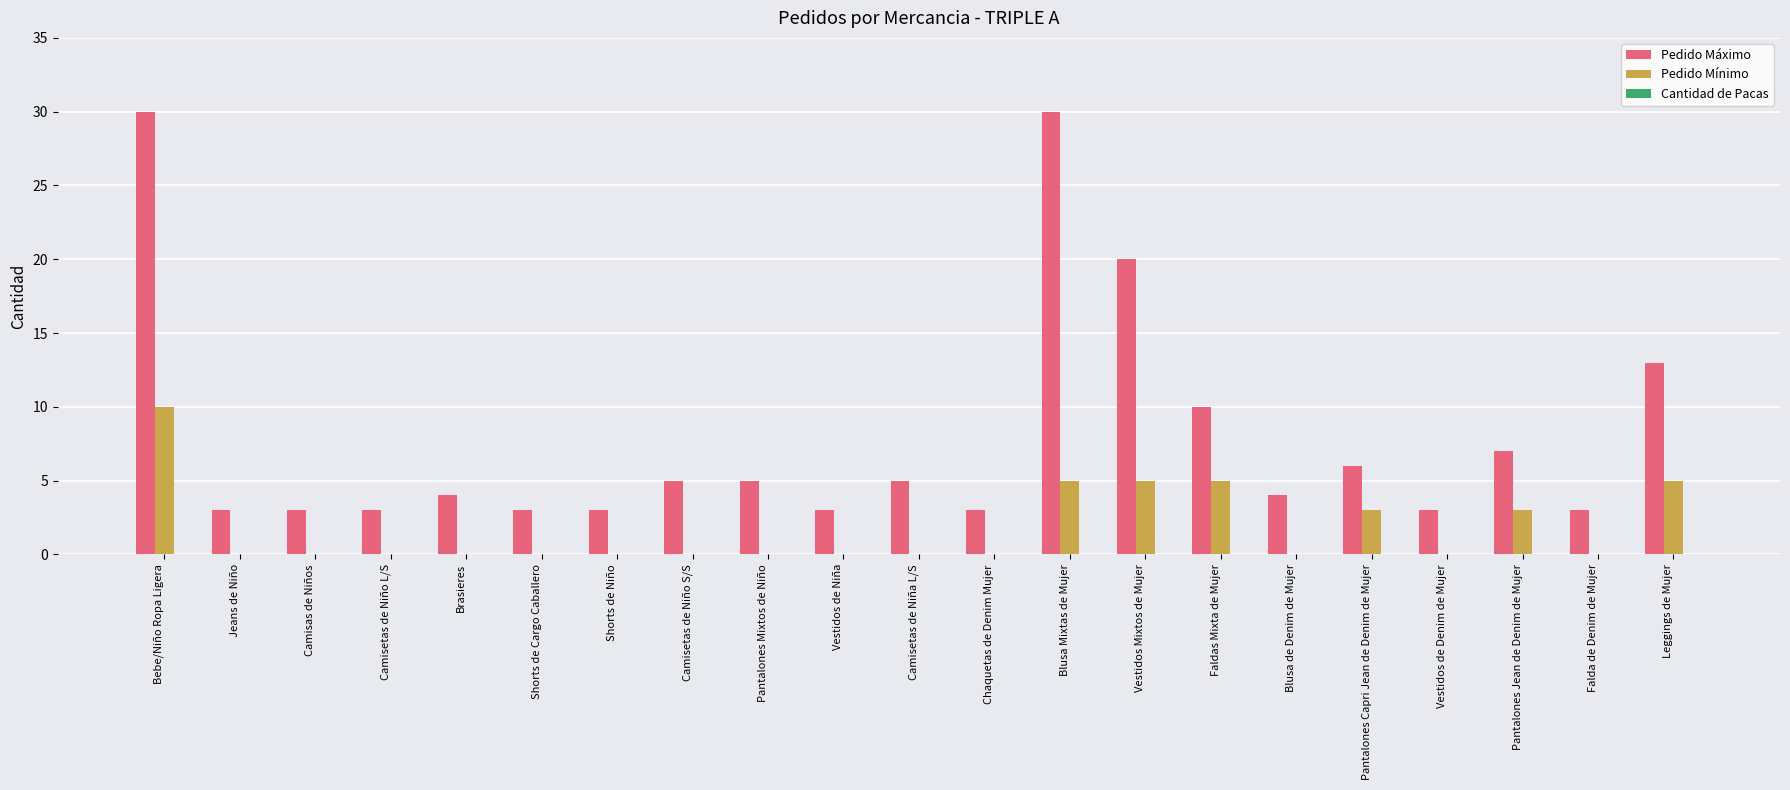

The value of Pedido Mínimo at Camisetas de Niña L/S is 0. True or false?

True